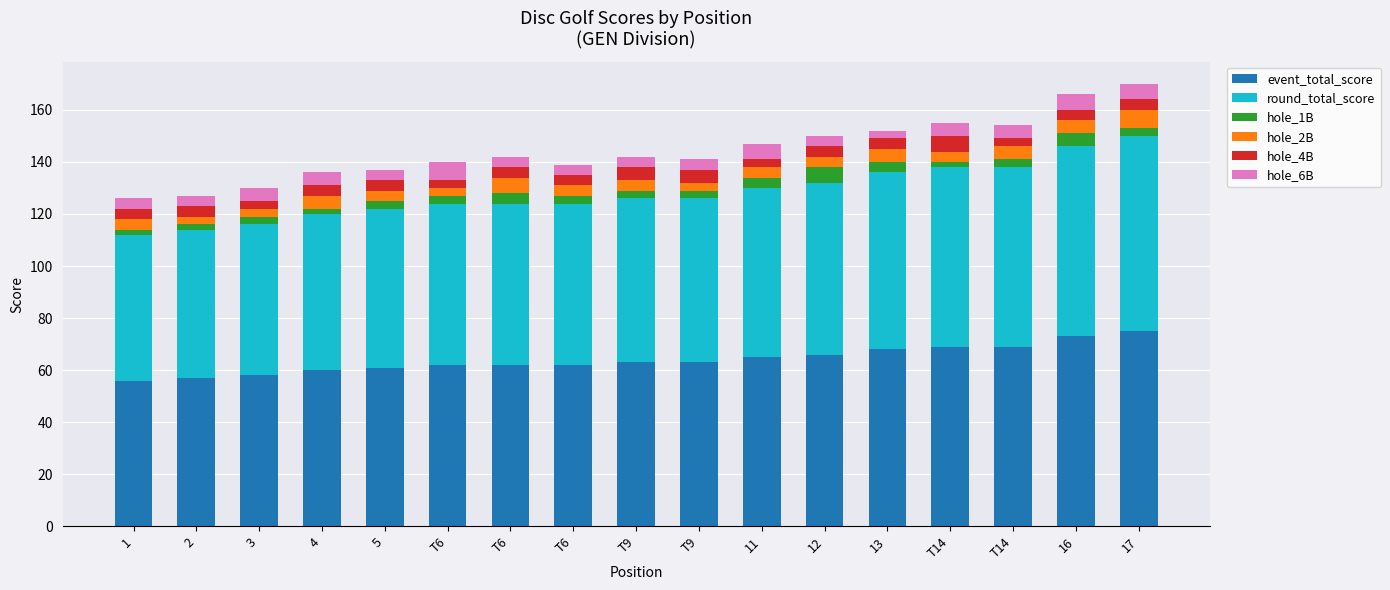

How many hole_6B values are between 4 and 5?

12